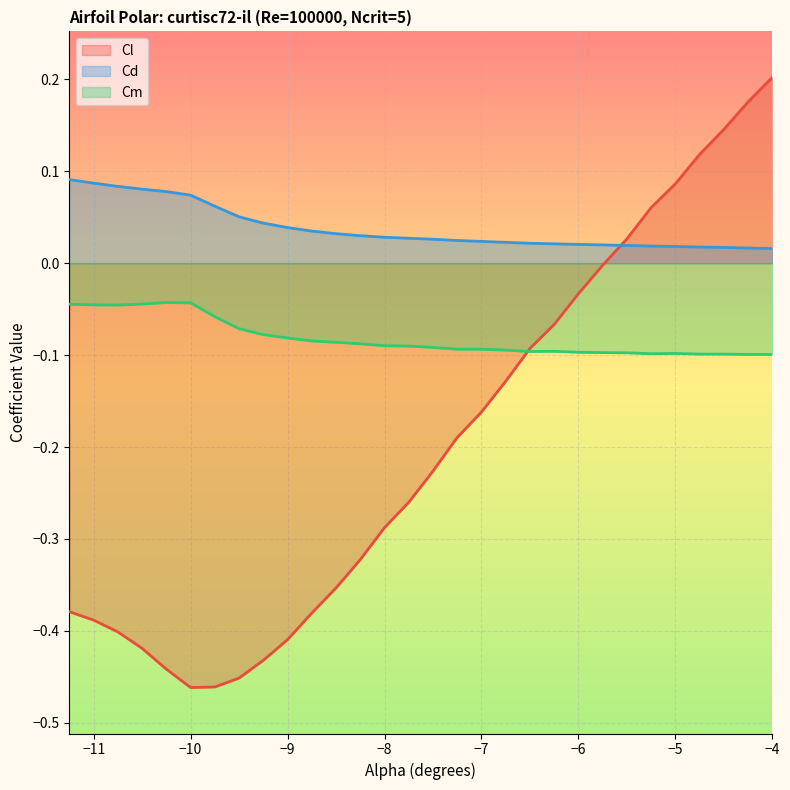

Is it true that Cd equals 0.0 at -8.5?

True